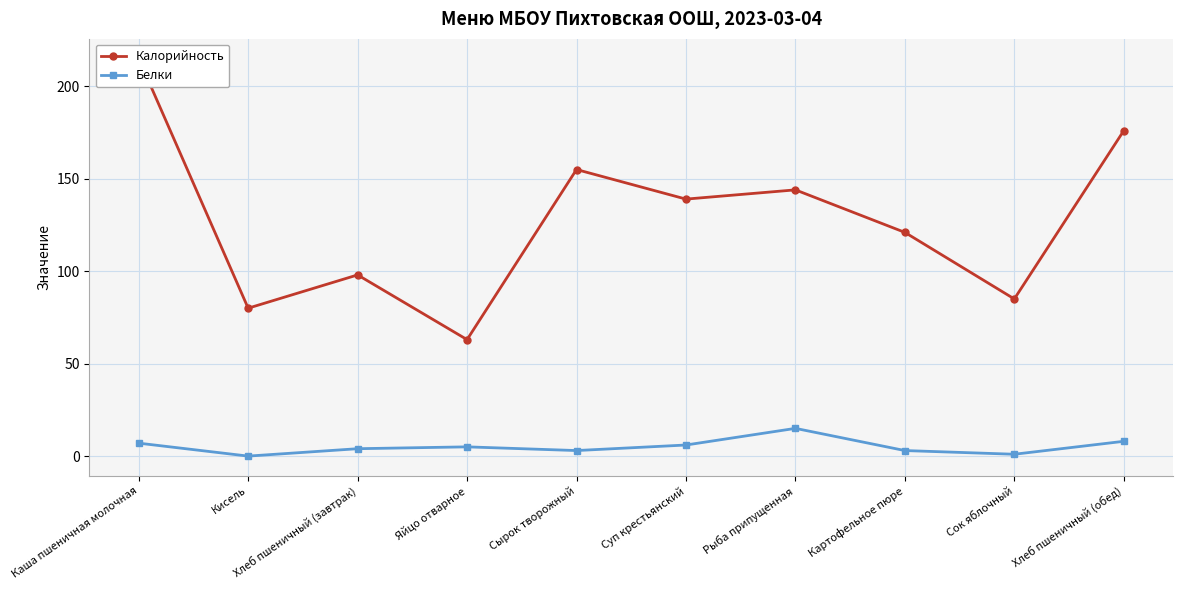

What is the label of the 6th point from the left?

Суп крестьянский